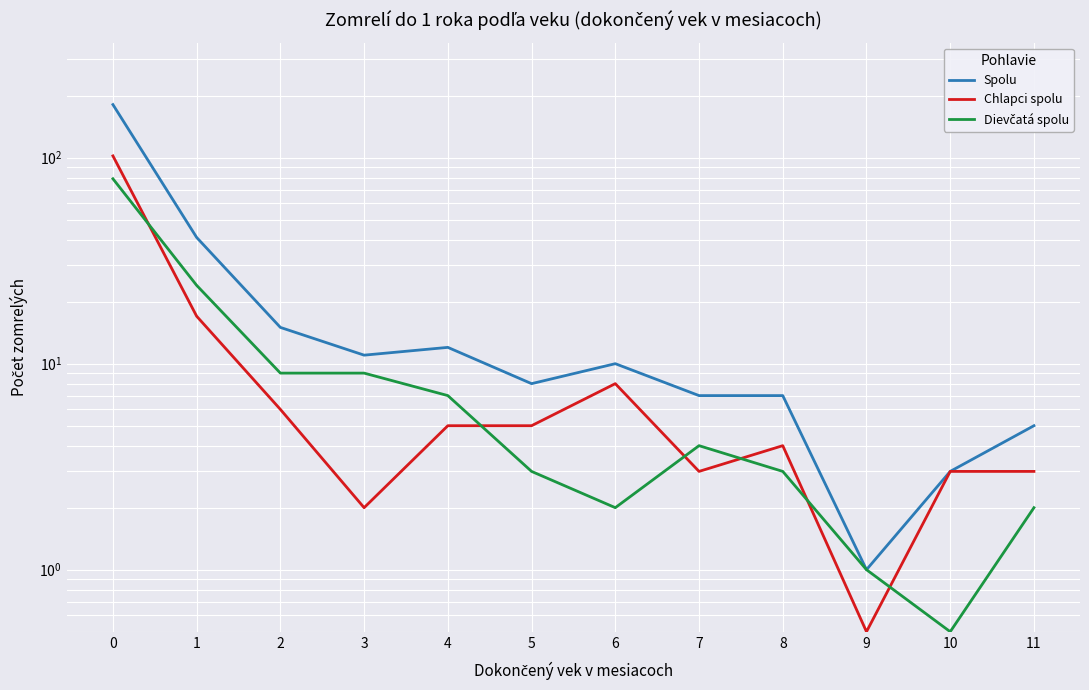

What is the maximum value for Spolu?

181.0